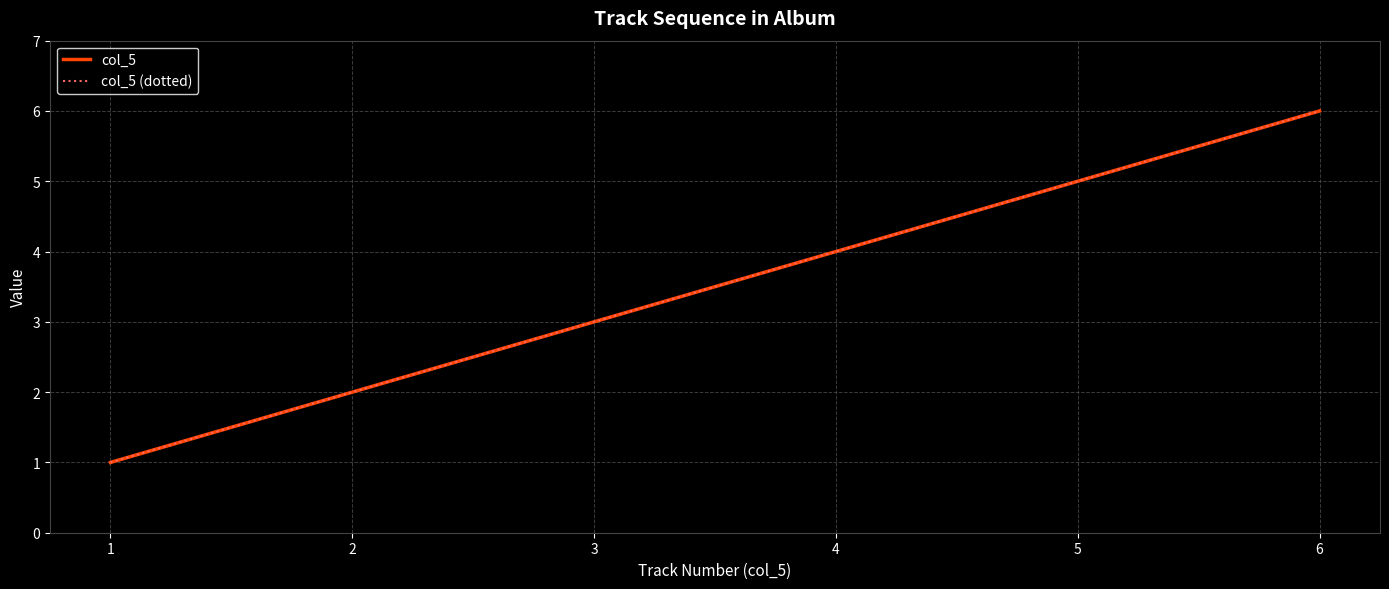

How many col_5 (dotted) values are between 2 and 5?

4